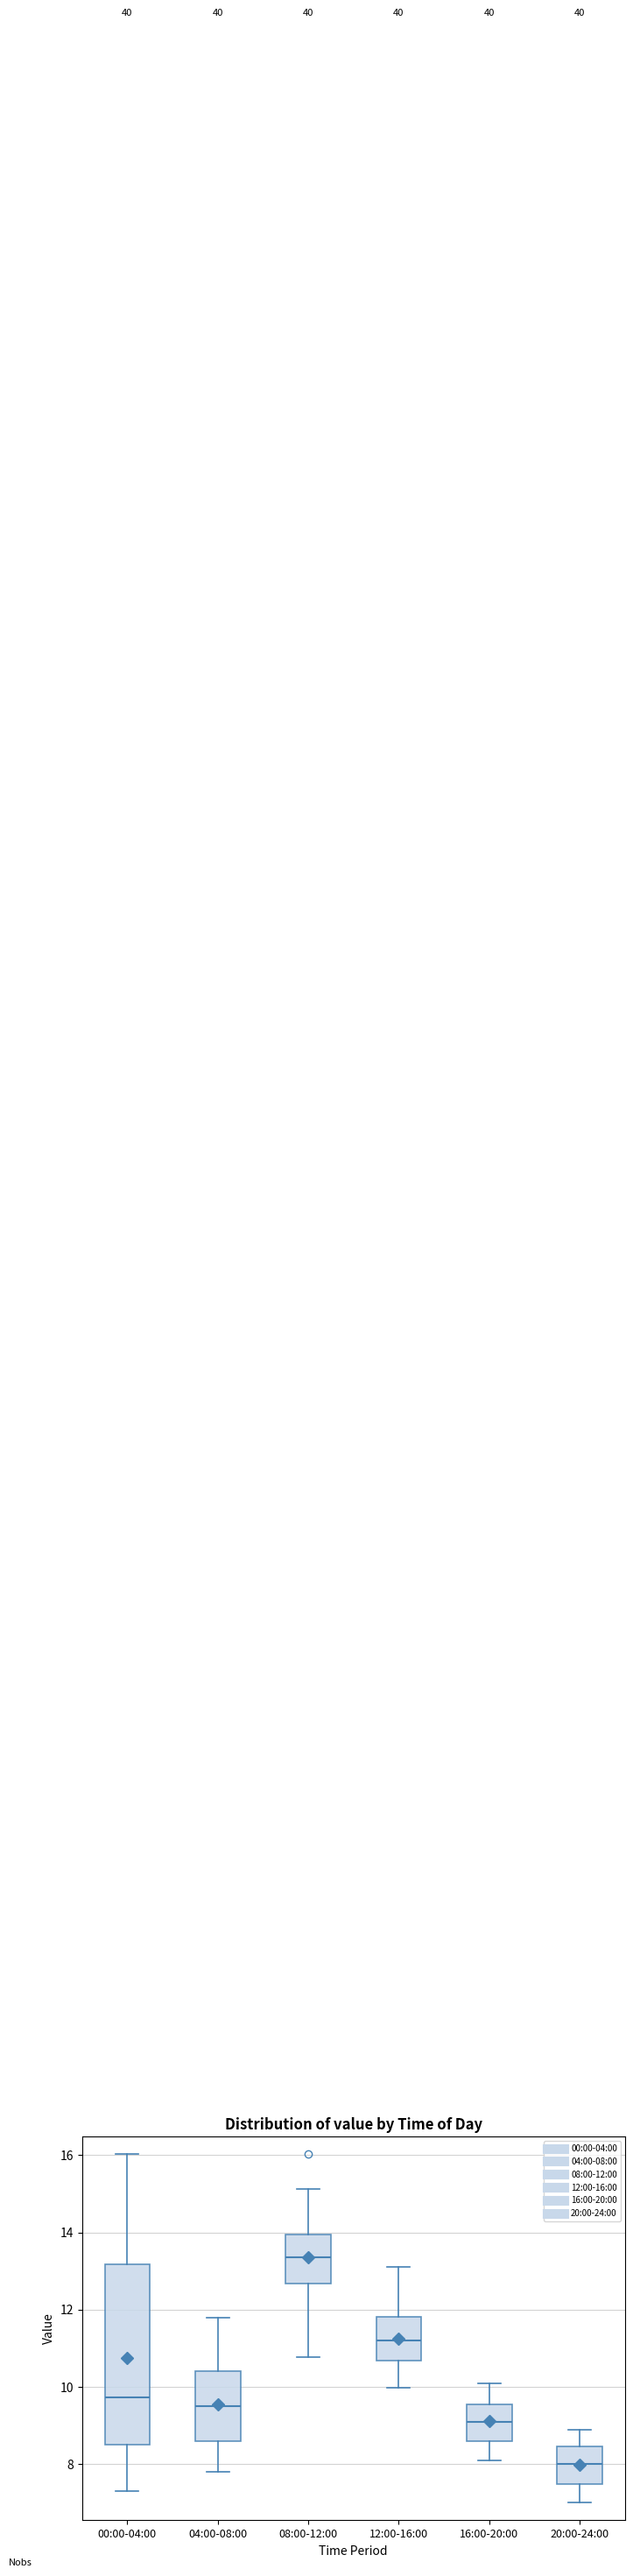

Reading left to right, read every box against the y-axis: the position of its median line, the range the box covers, and the ends of its whiskers. The values are not printed on the chart, so give them approximately, as read against the axis.

00:00-04:00: median 9.8, box 8.4 to 13.2, whiskers 7.4 to 16.0
04:00-08:00: median 9.6, box 8.6 to 10.4, whiskers 7.8 to 11.8
08:00-12:00: median 13.4, box 12.6 to 14.0, whiskers 10.8 to 15.2
12:00-16:00: median 11.2, box 10.6 to 11.8, whiskers 10.0 to 13.2
16:00-20:00: median 9.2, box 8.6 to 9.6, whiskers 8.2 to 10.2
20:00-24:00: median 8.0, box 7.4 to 8.4, whiskers 7.0 to 9.0